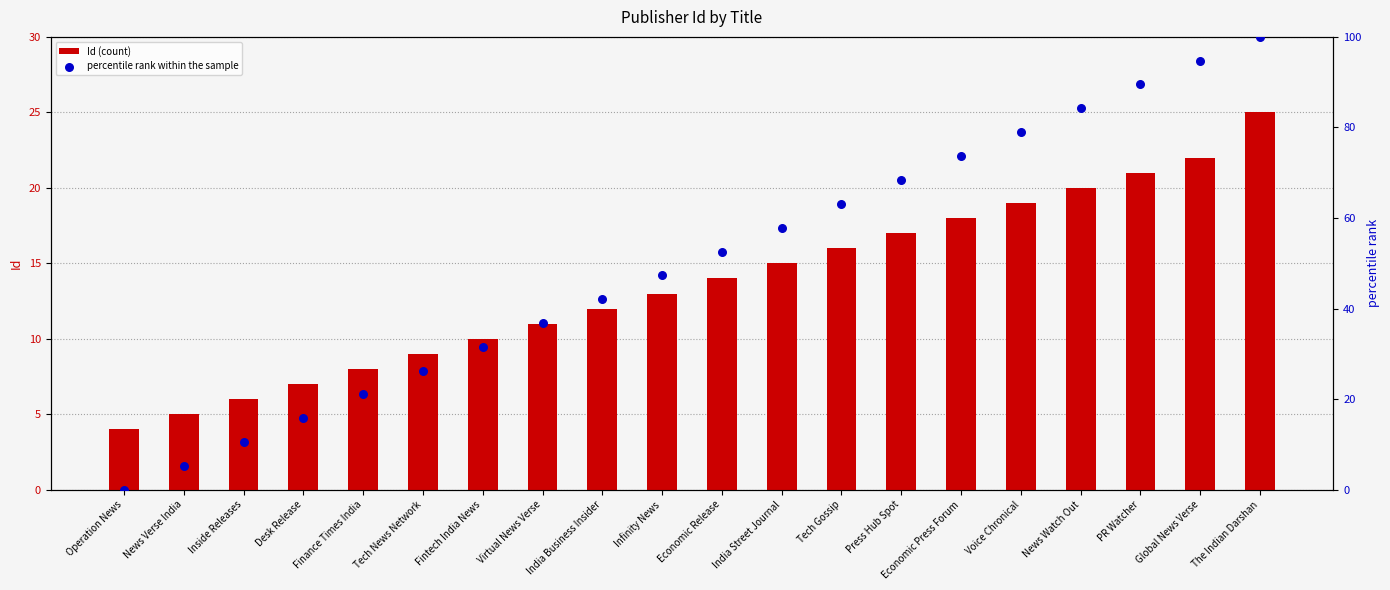

At which category is the sum across all series the highest?

The Indian Darshan